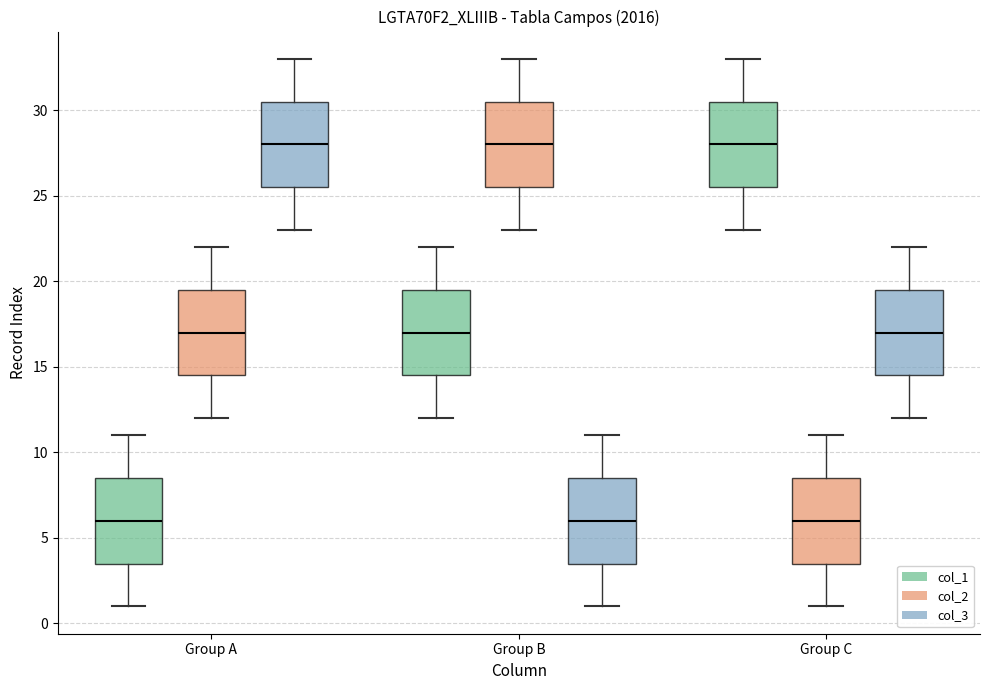

Where does the lower whisker of the box for Group C (col_1) end on the y-axis? The values are not printed on the chart, so give them approximately, as read against the axis.

23.0